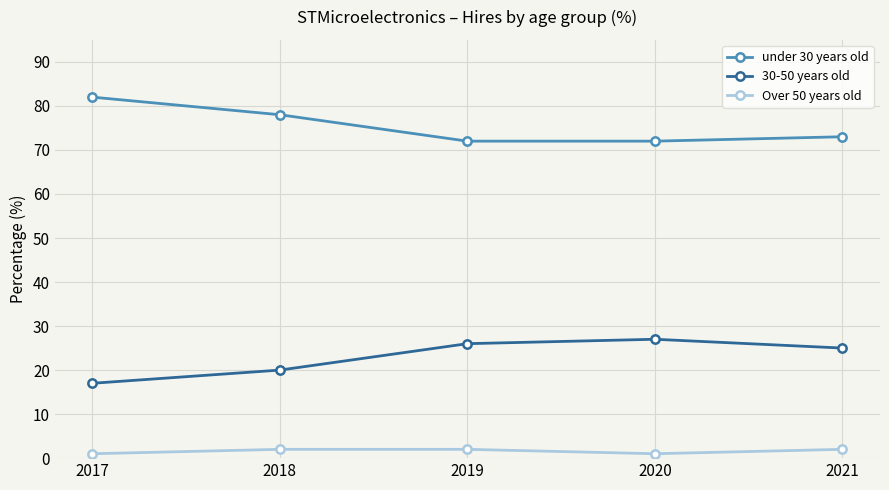

Reading right to left, transcribe all the data shown in this chart.

under 30 years old: 2021=73	2020=72	2019=72	2018=78	2017=82
30-50 years old: 2021=25	2020=27	2019=26	2018=20	2017=17
Over 50 years old: 2021=2	2020=1	2019=2	2018=2	2017=1